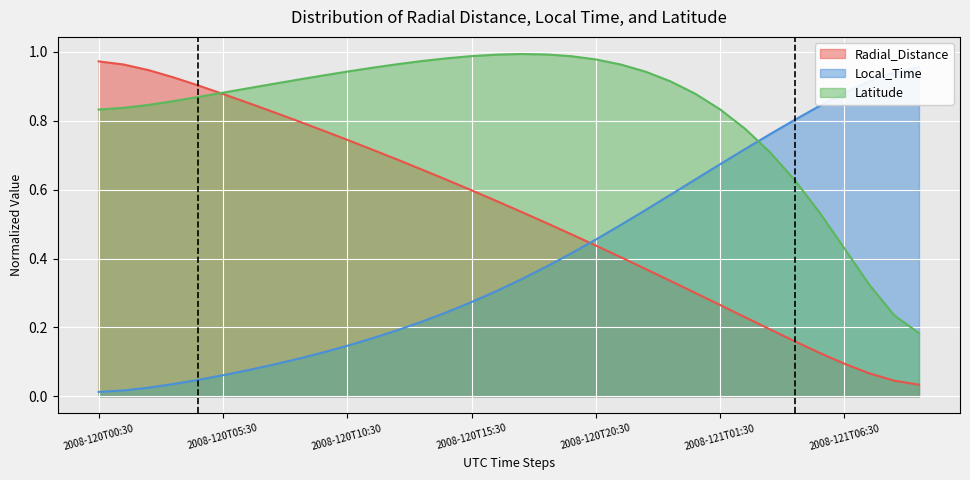

How many lines are shown in the chart?

3